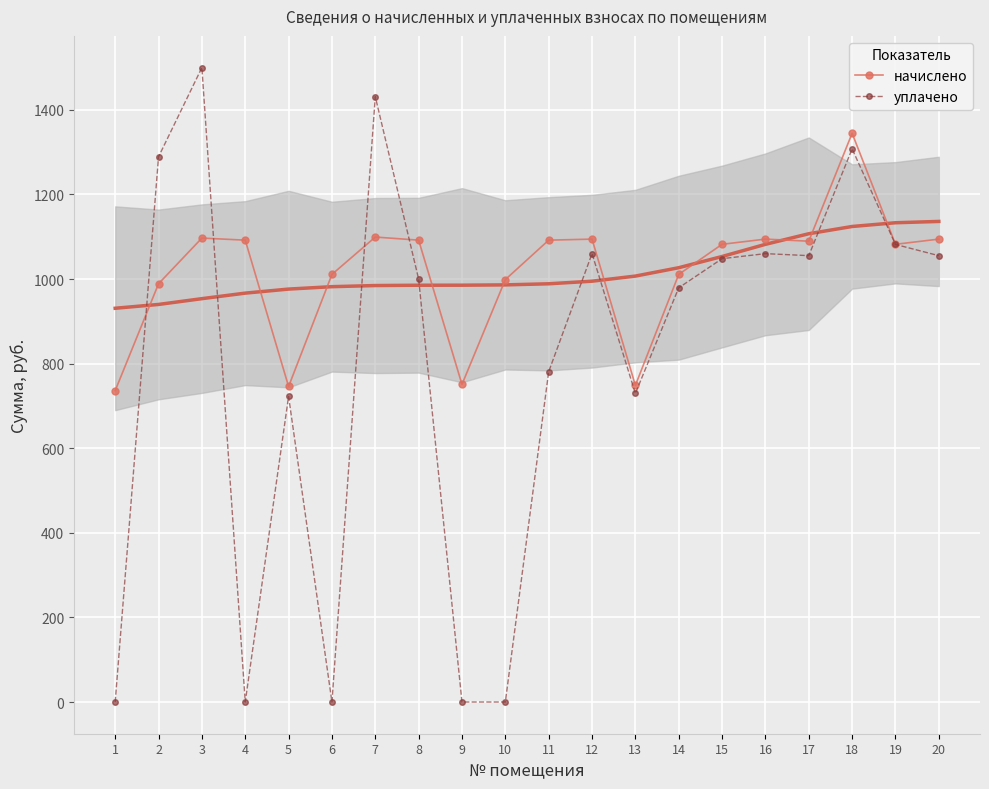

Which has a higher value, 12 or 19?

12